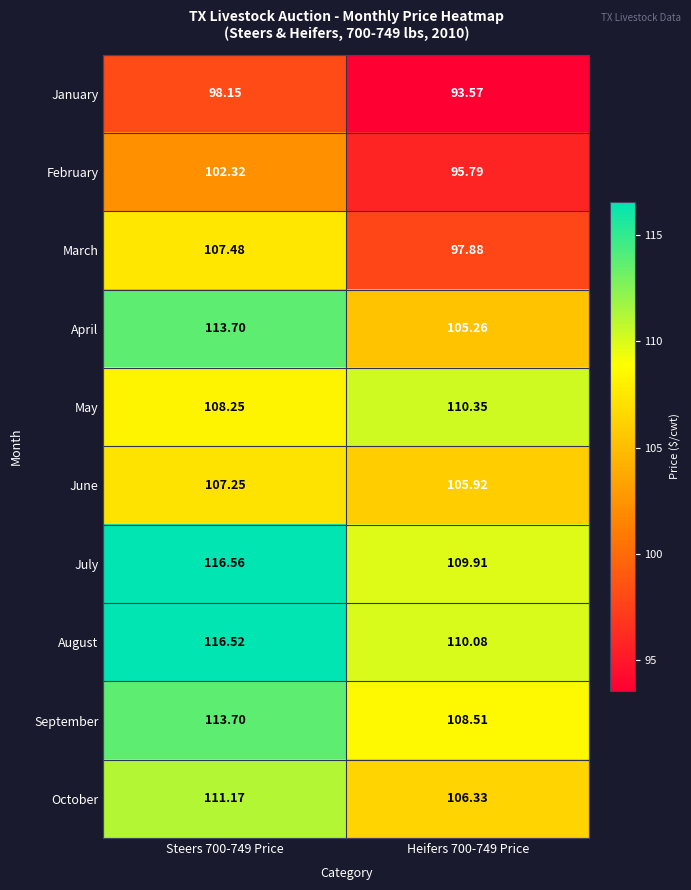

Rank the series at Heifers 700-749 Price from highest to lowest value.

May, August, July, September, October, June, April, March, February, January